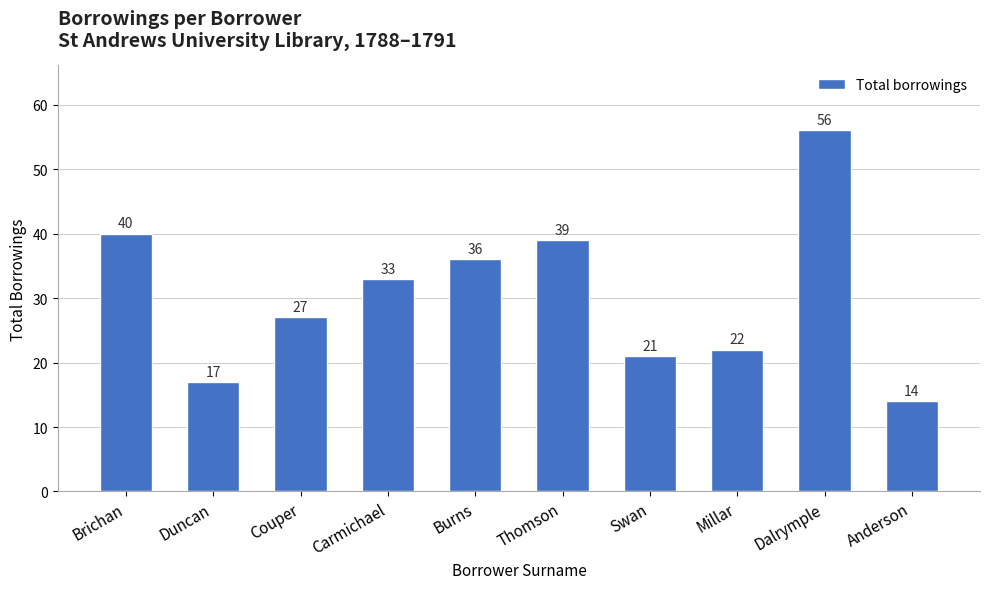

Reading left to right, what are all the values shown in this chart?

Brichan=40	Duncan=17	Couper=27	Carmichael=33	Burns=36	Thomson=39	Swan=21	Millar=22	Dalrymple=56	Anderson=14